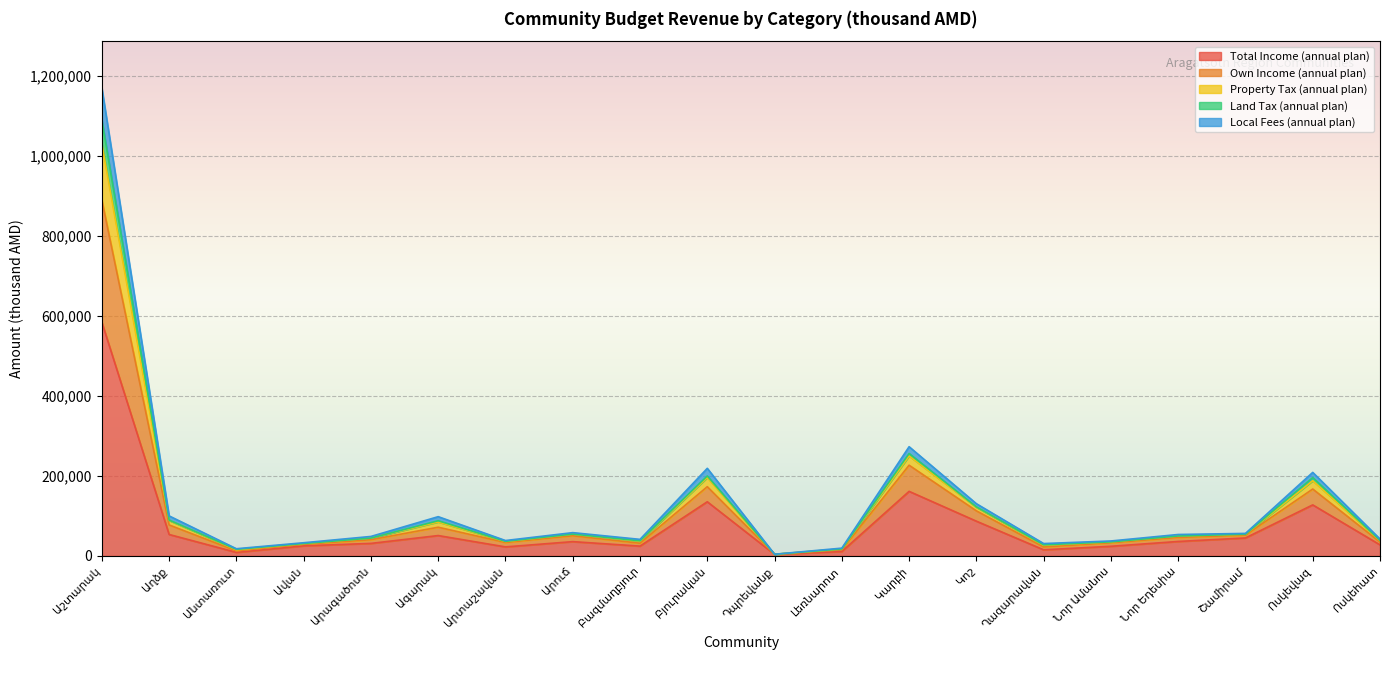

What position from the left is Արտաշավան?

7